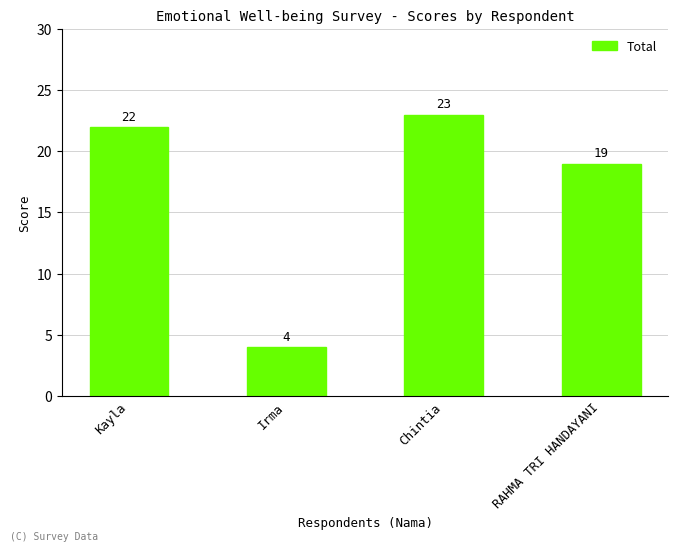

What is the change in value from Chintia to RAHMA TRI HANDAYANI?

-4